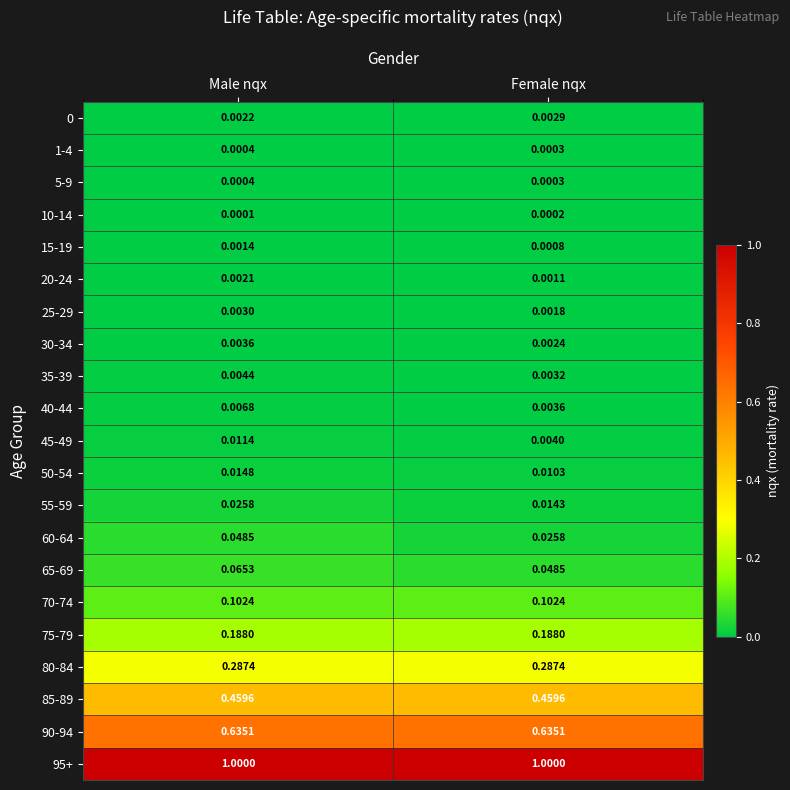

At which category is the sum across all series the highest?

Male nqx